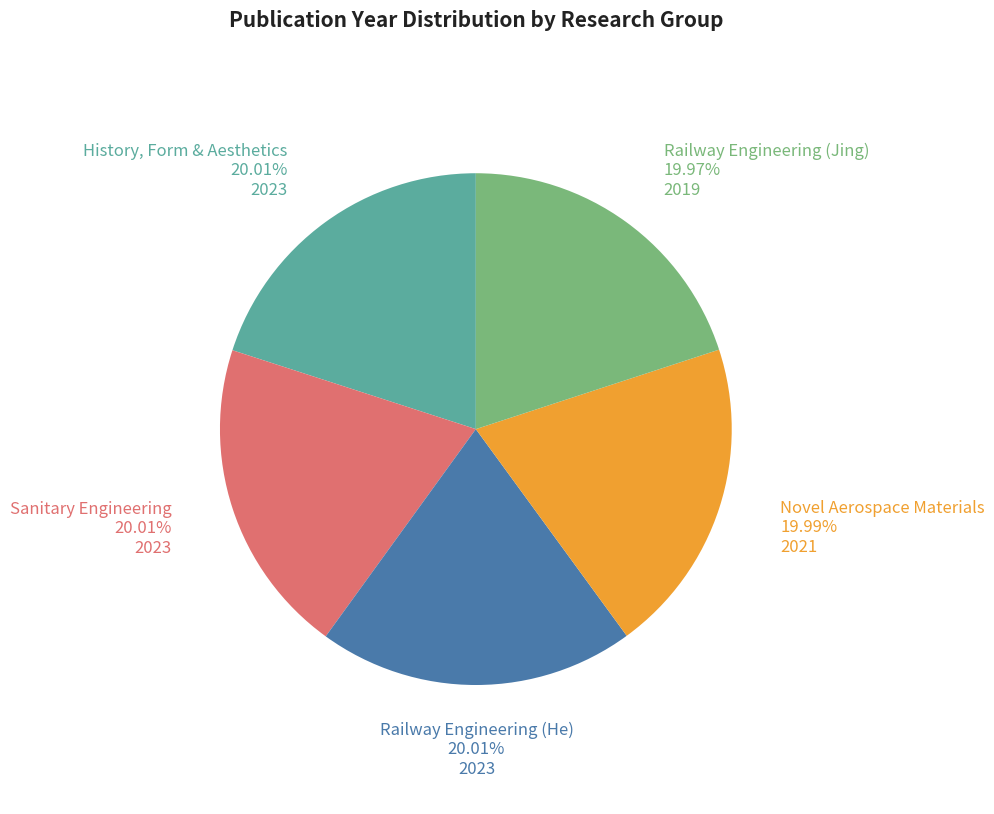

What is the ratio of the value at Railway Engineering (He) to the value at Sanitary Engineering?

1.0